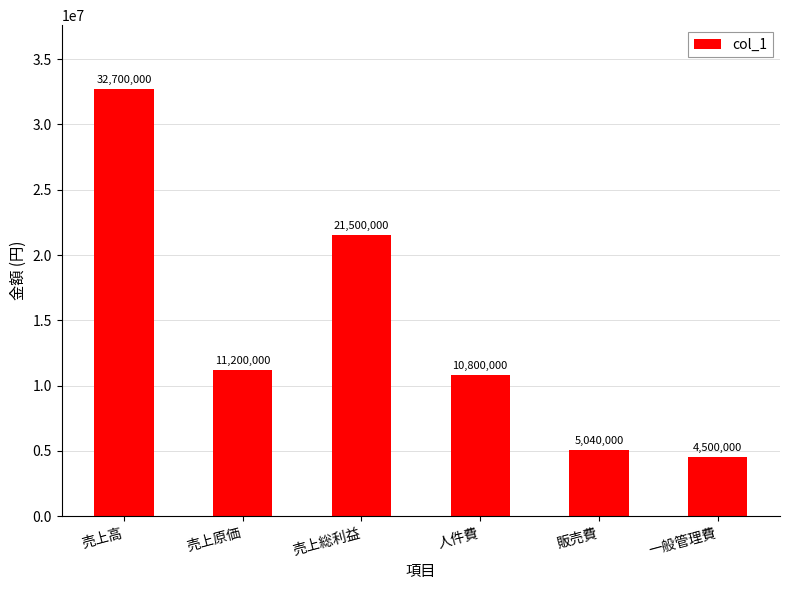

How many series are shown in this chart?

1